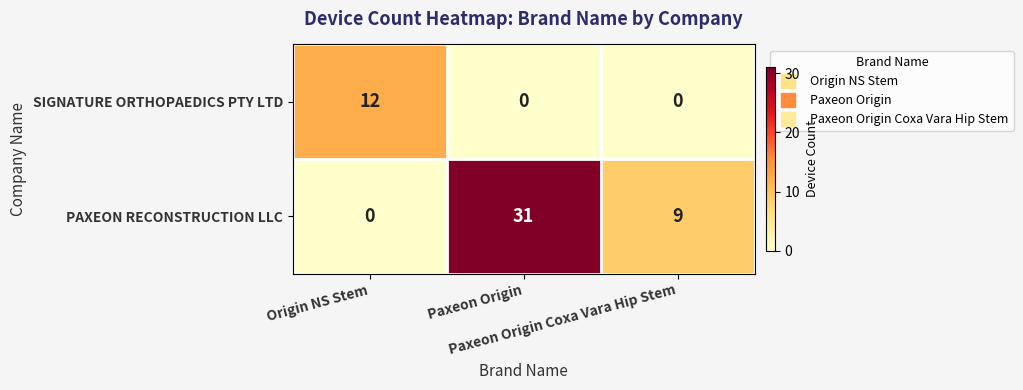

What is the maximum value for SIGNATURE ORTHOPAEDICS PTY LTD?

12